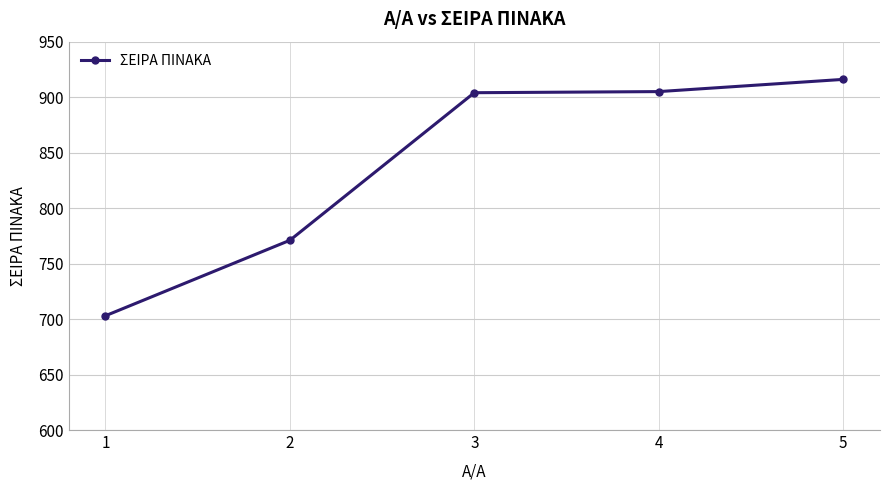

What is the value of the 3rd point from the left?

904